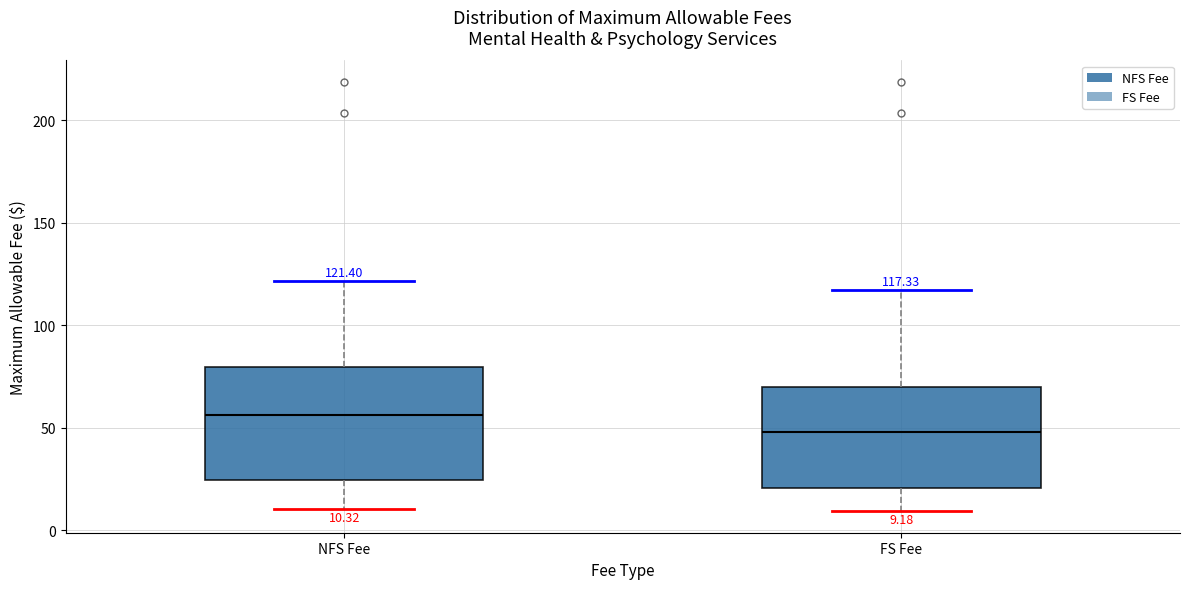

Which box has the lowest median line?

FS Fee